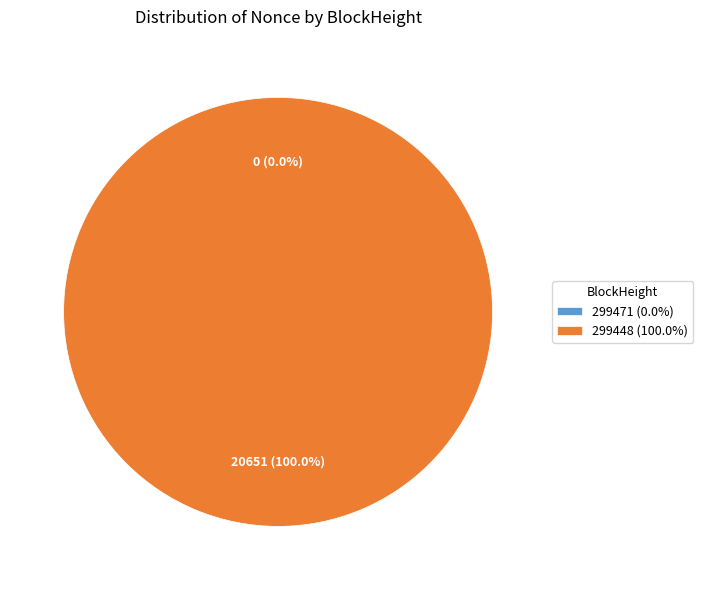

How many segments does this pie chart have?

2